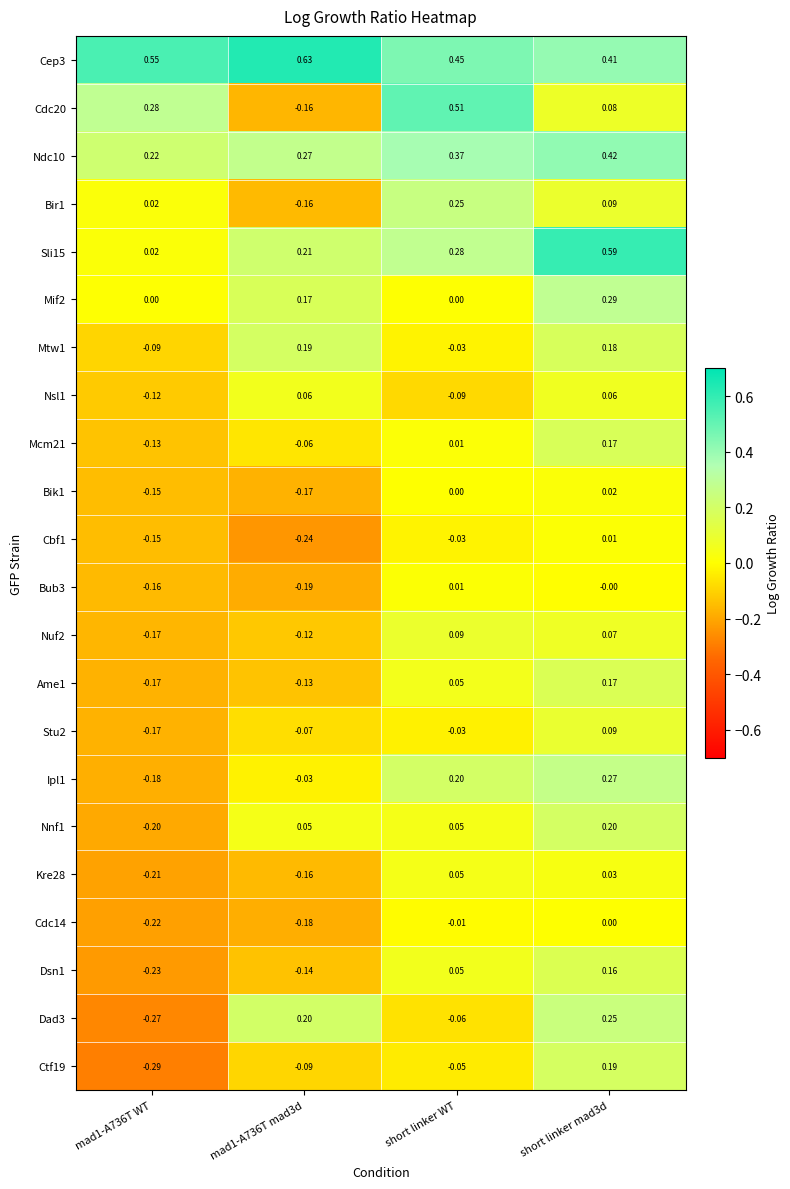

Is the value of Cdc20 at mad1-A736T mad3d greater than the value of Mtw1 at mad1-A736T mad3d?

No